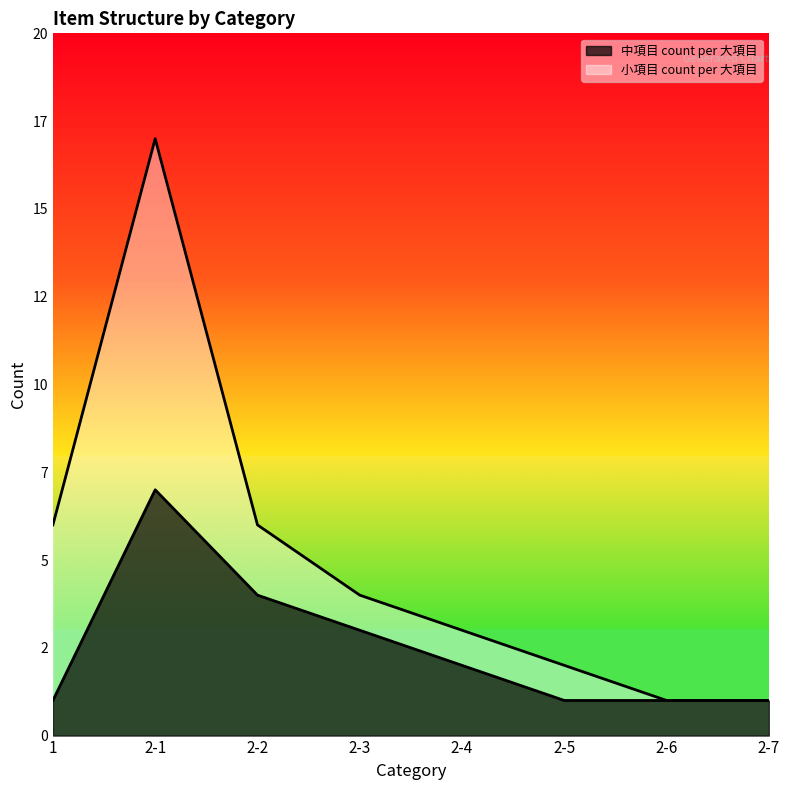

Rank the categories by 中項目 count per 大項目 value from lowest to highest.

1, 2-5, 2-6, 2-7, 2-4, 2-3, 2-2, 2-1